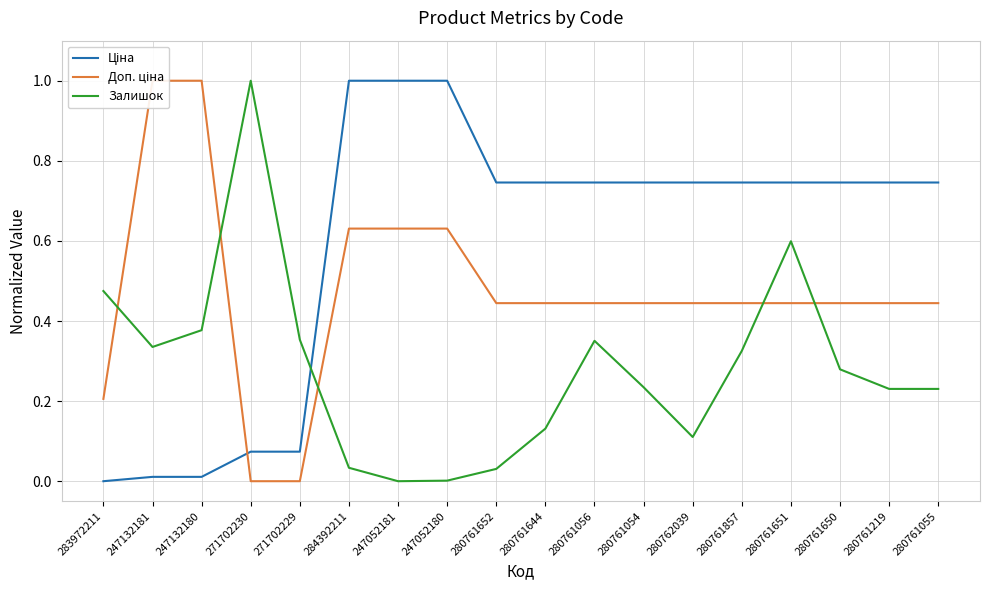

What is the total value across all series at 280761054?

1.4